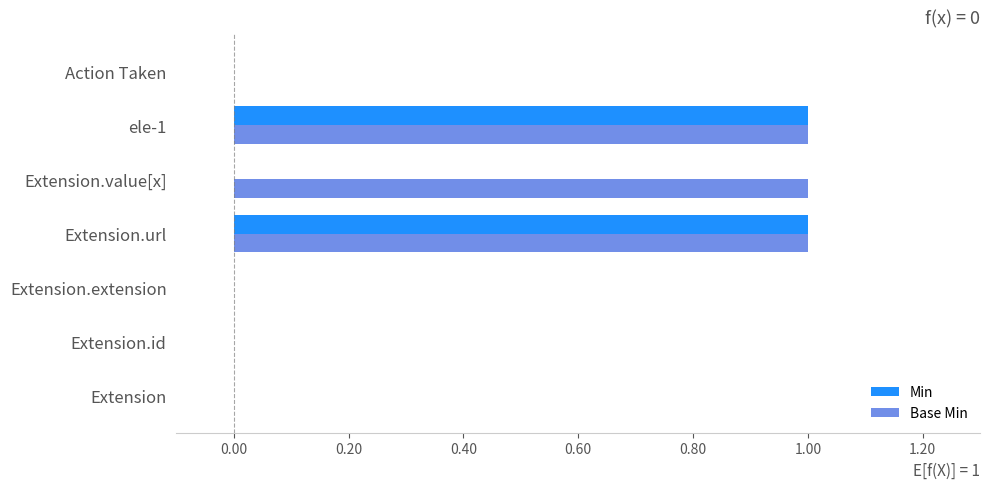

What is the sum of all Base Min values?

3